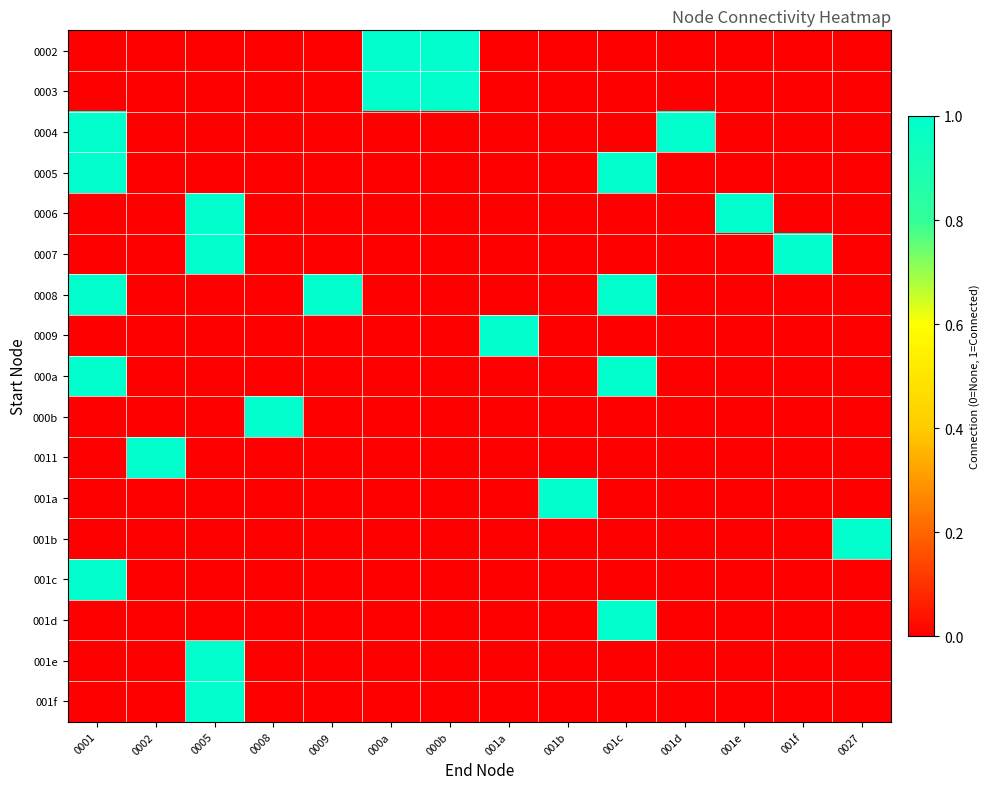

Which series has the largest total across all categories?

0008